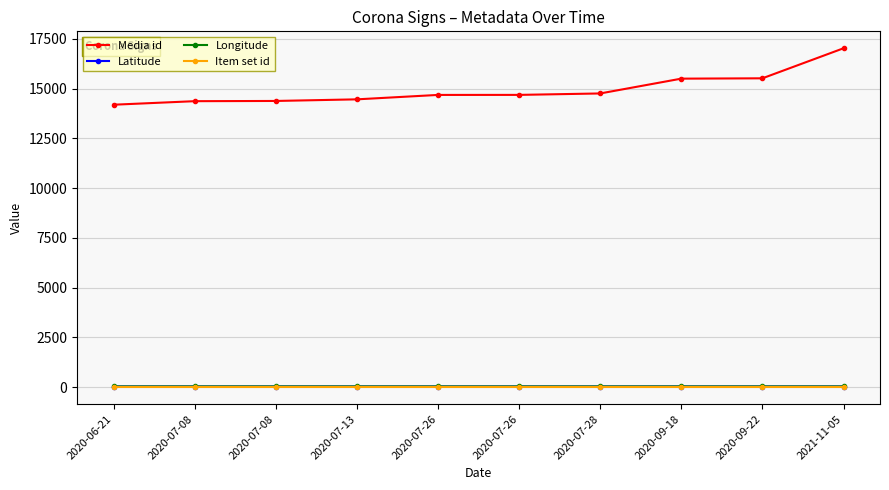

True or false: Media id has a value of 14461.0 at 2020-07-13.

True